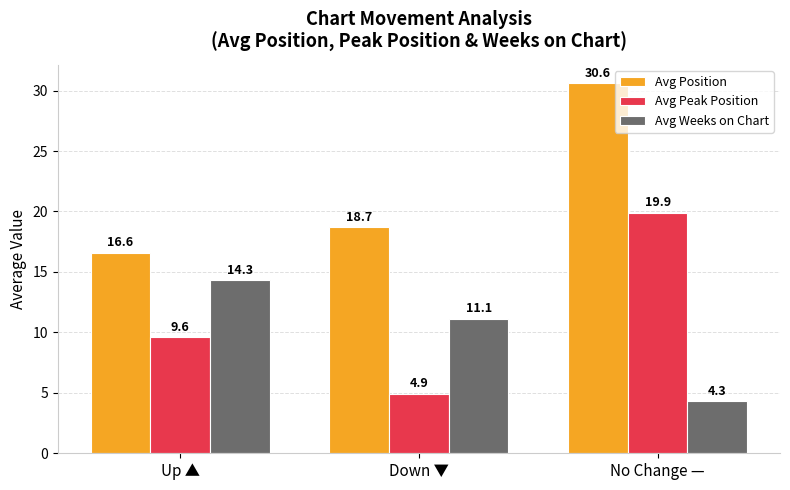

What is the spread (max minus min) of values at No Change —?

26.3